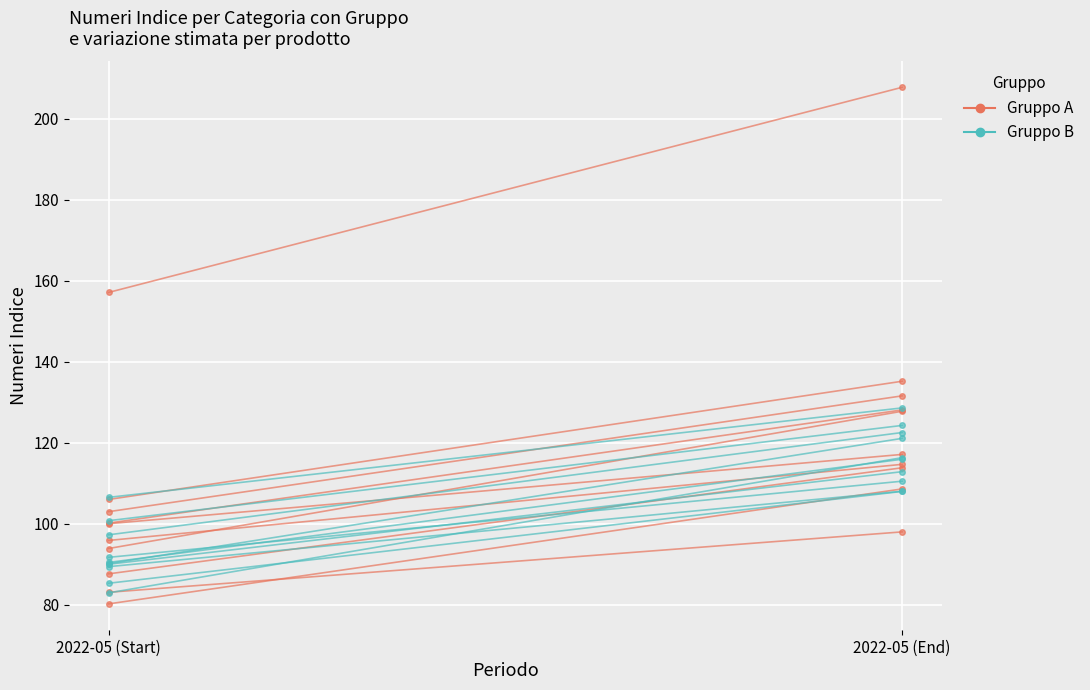

Is the value of Gruppo B at 2022-05 (End) greater than the value of Gruppo A at 2022-05 (End)?

No